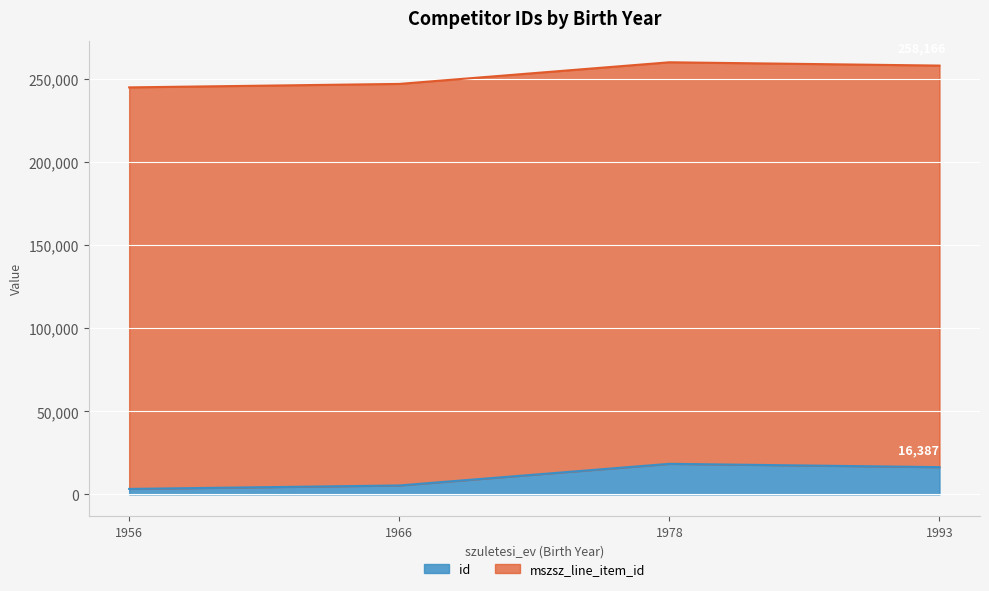

What is the value of the 4th point from the left?

16387